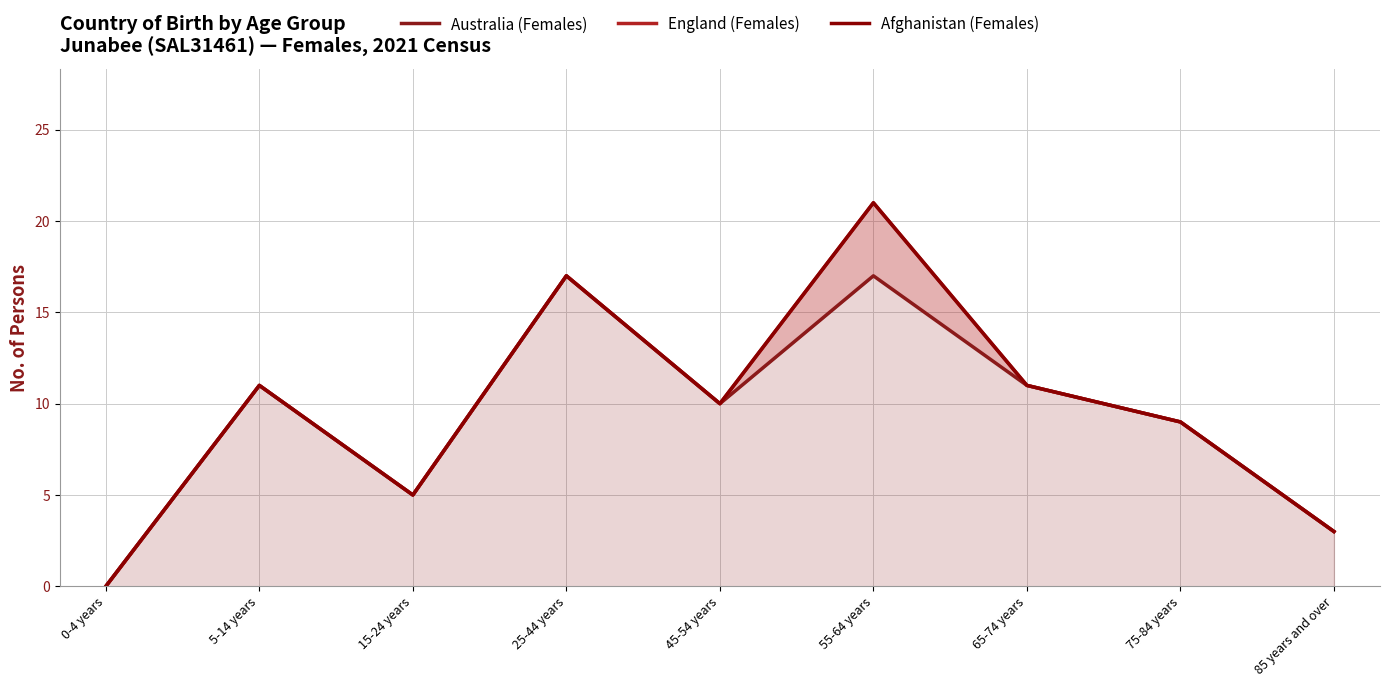

List the labels in order of Australia (Females) value, smallest first.

0-4 years, 85 years and over, 15-24 years, 75-84 years, 45-54 years, 5-14 years, 65-74 years, 25-44 years, 55-64 years